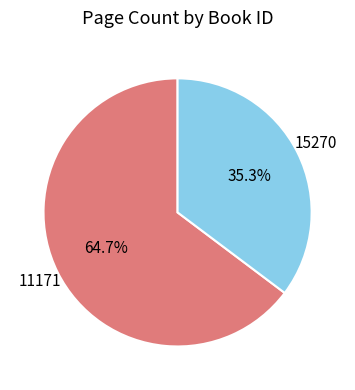

How many slices are in this pie chart?

2